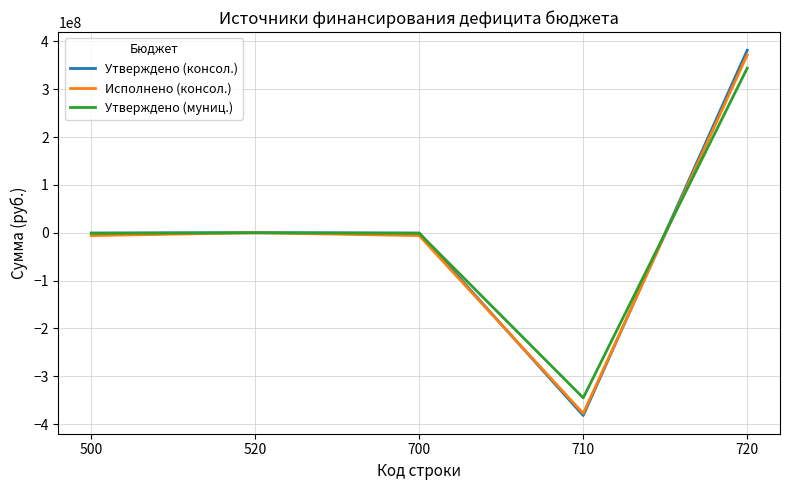

The value of Утверждено (консол.) at 520 is -422007146.2. True or false?

False